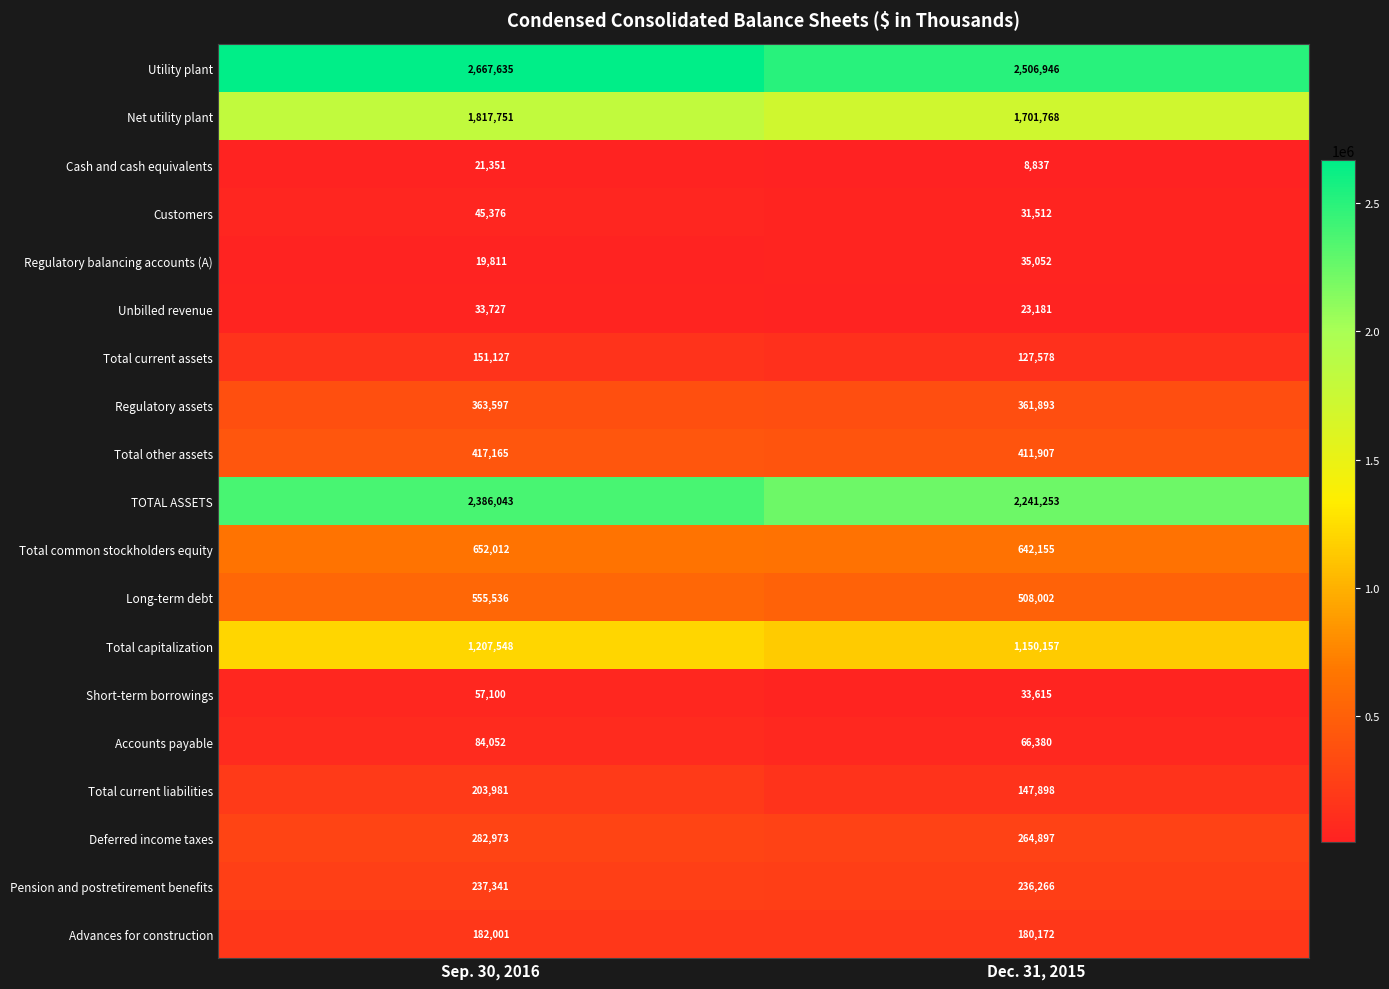

Is it true that TOTAL ASSETS equals 3867801 at Dec. 31, 2015?

False